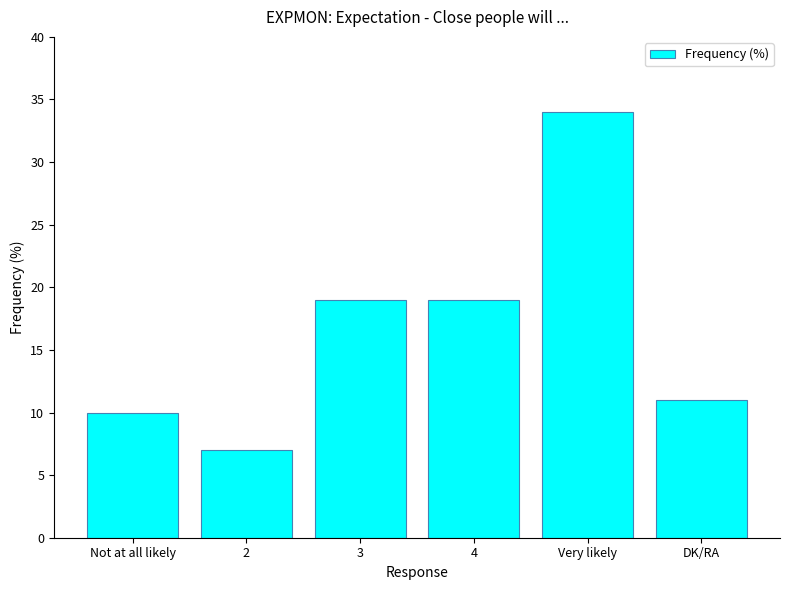

The value at Not at all likely is 16. True or false?

False